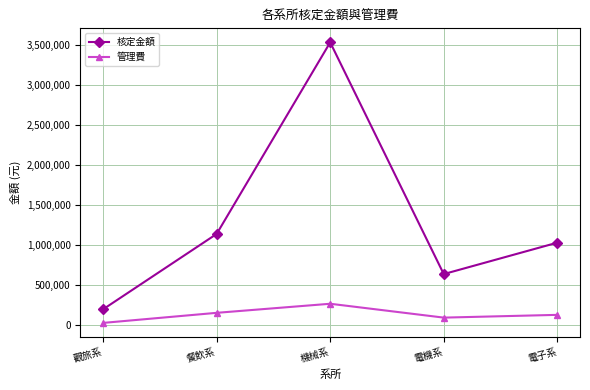

Which category has the lowest value in the 核定金額 series?

觀旅系